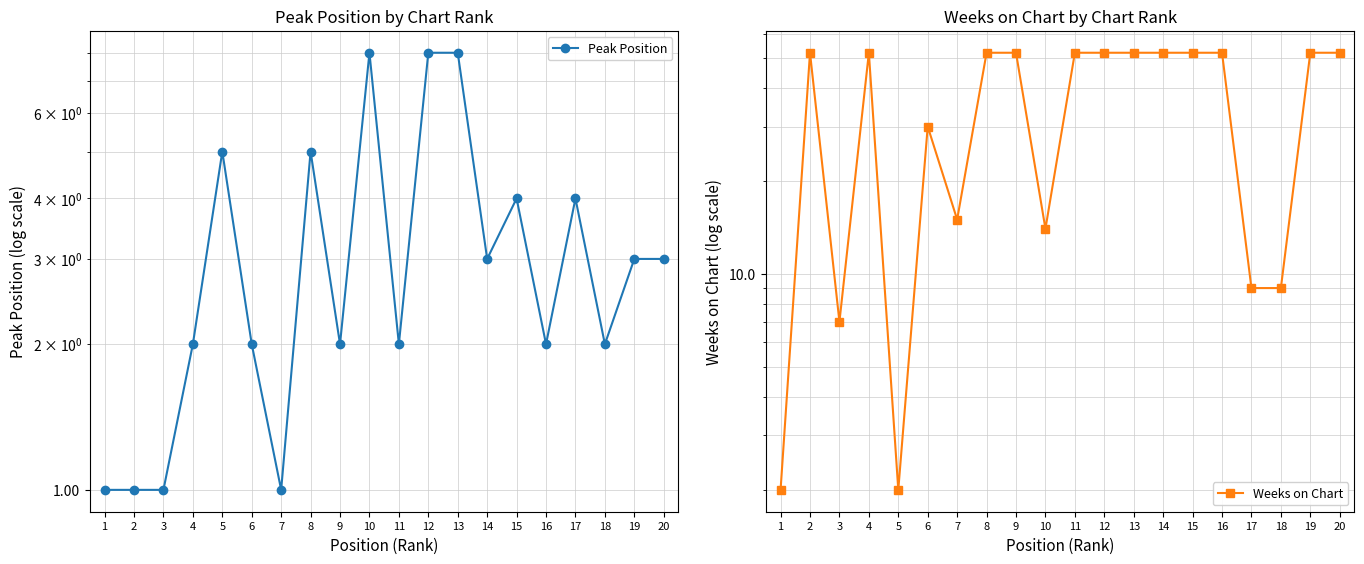

What is the value of the Peak Position point at the 11th from the left?

2